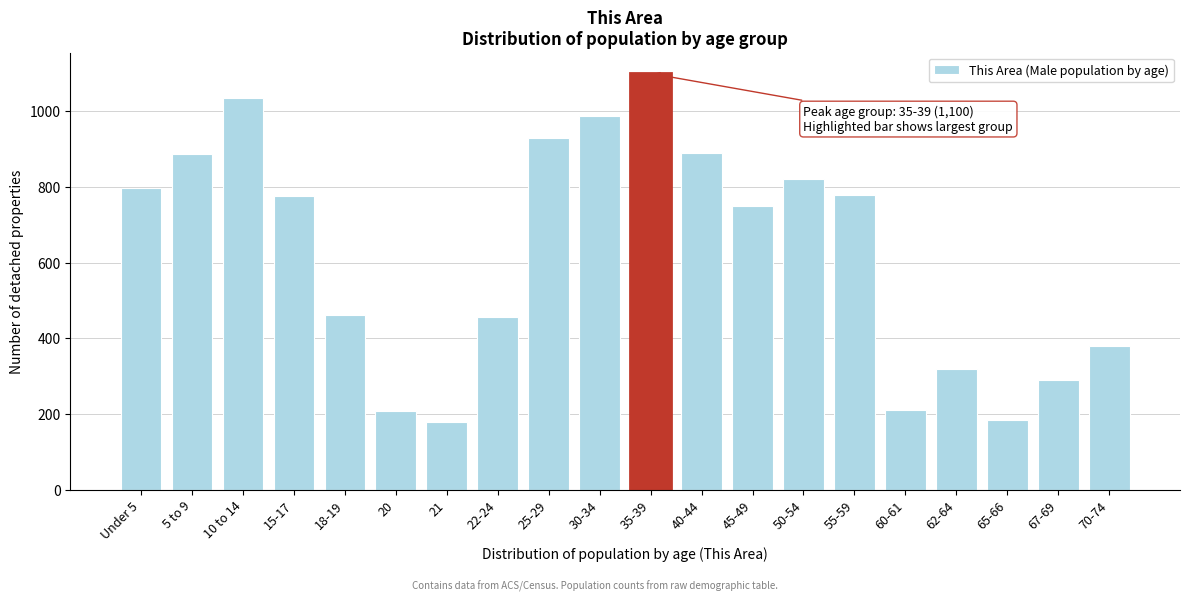

What is the value of the 10th bar from the left?

987